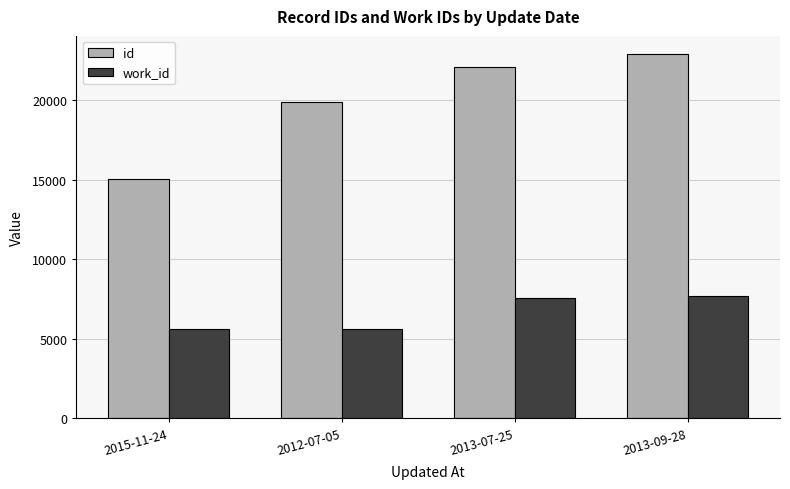

Which series changed the most between 2012-07-05 and 2013-09-28?

id